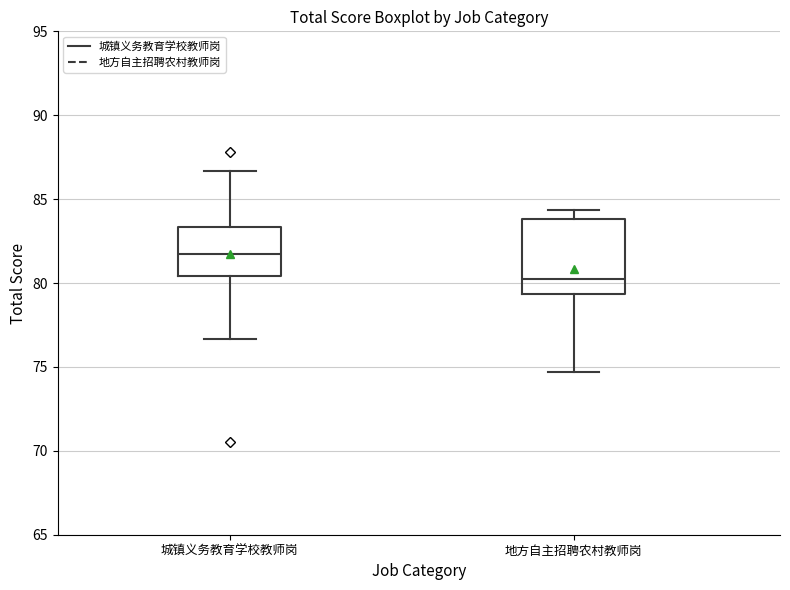

Reading left to right, read every box against the y-axis: the position of its median line, the range the box covers, and the ends of its whiskers. The values are not printed on the chart, so give them approximately, as read against the axis.

城镇义务教育学校教师岗: median 81.5, box 80.5 to 83.5, whiskers 76.5 to 86.5
地方自主招聘农村教师岗: median 80.0, box 79.5 to 84.0, whiskers 74.5 to 84.5